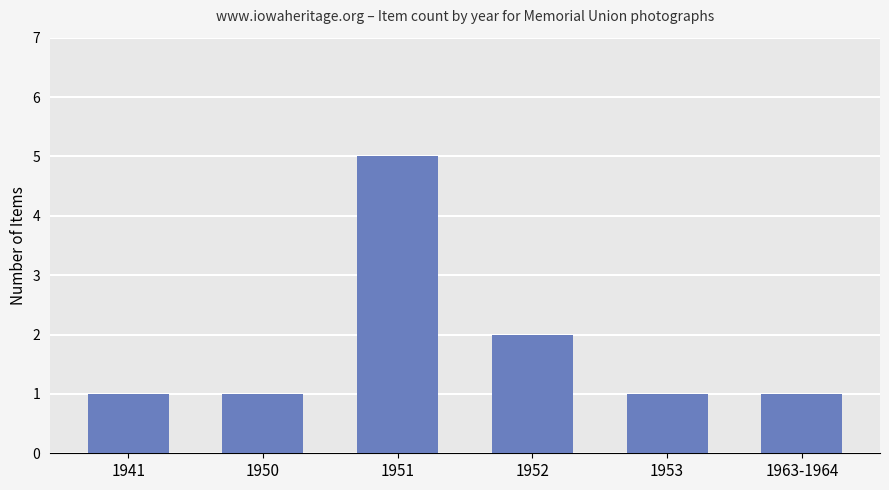

What is the sum of all values?

11